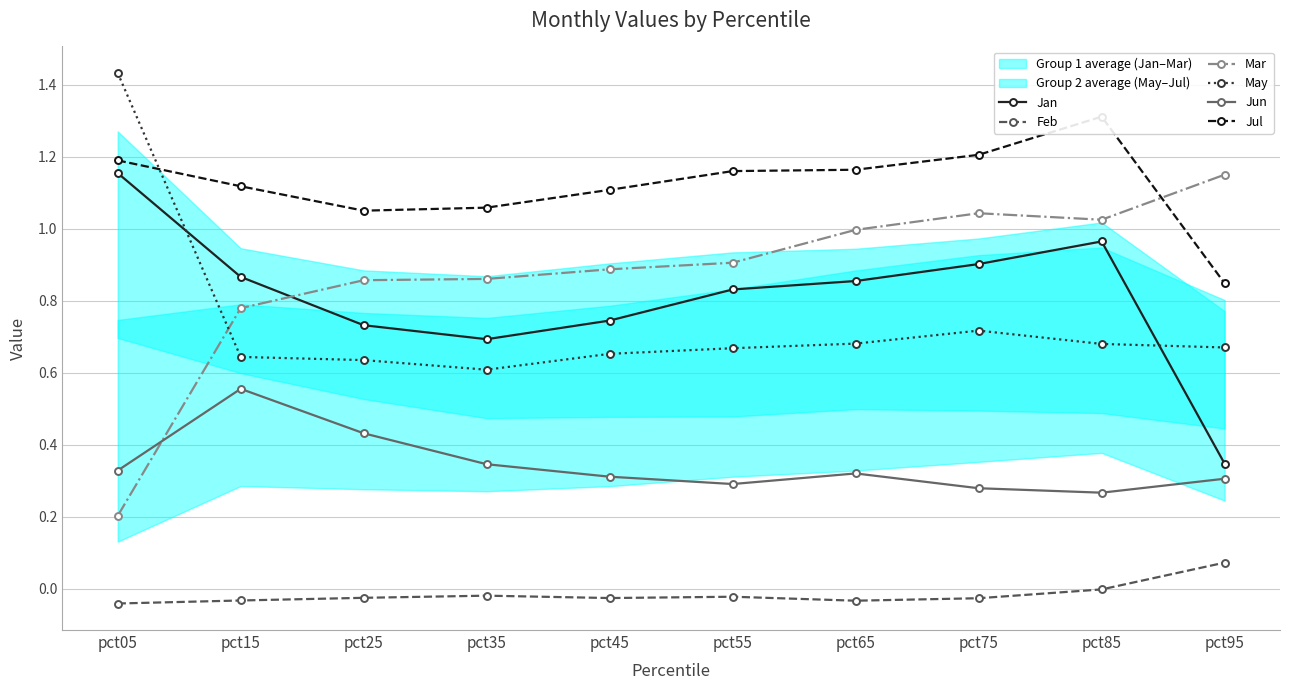

What is the approximate value of Jul at pct15?

1.1